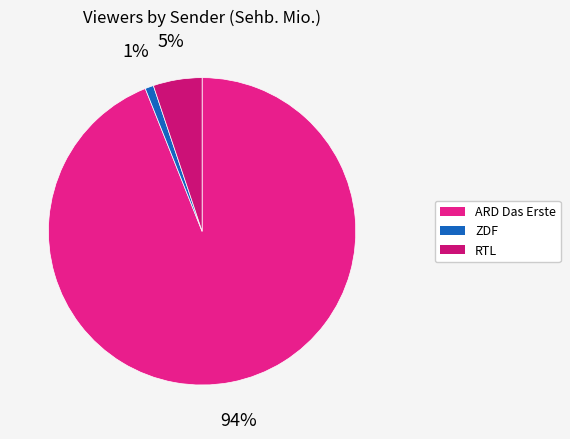

To the nearest percent, what is the difference between the ZDF and ARD Das Erste slice percentages?

93%